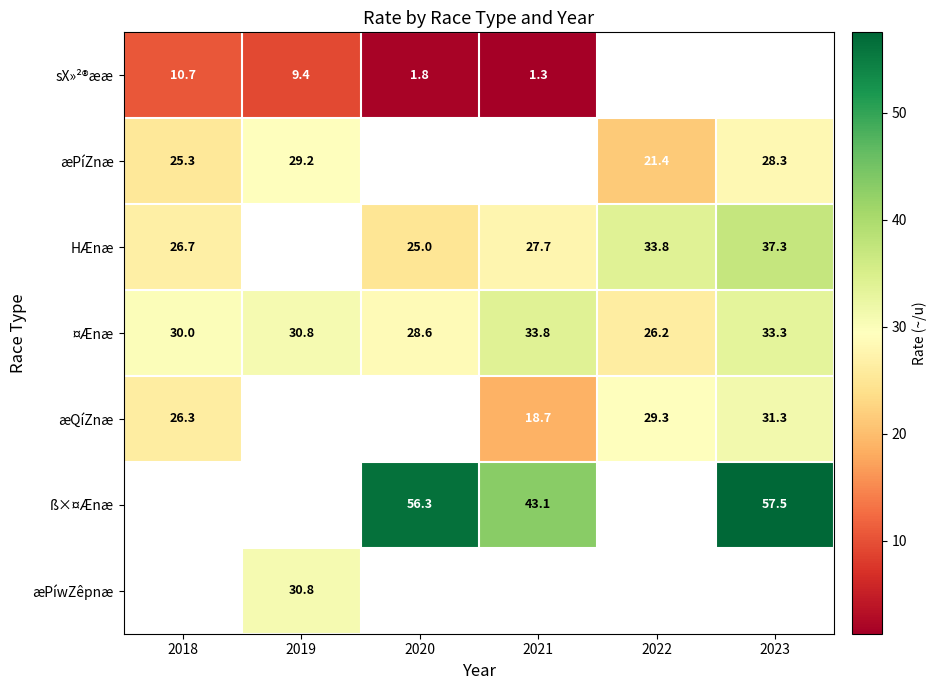

Is the value of ß×¤Ænæ at 2020 greater than the value of ¤Ænæ at 2019?

Yes